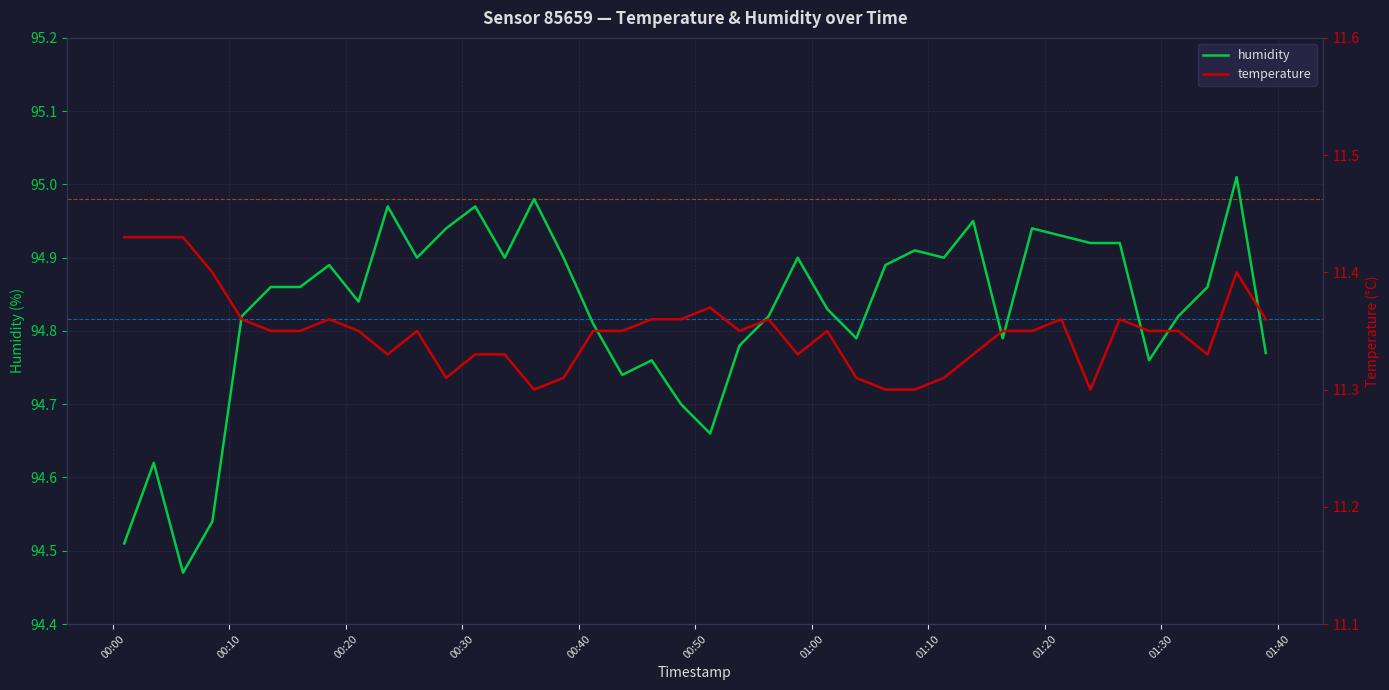

True or false: temperature and humidity intersect in this chart.

False